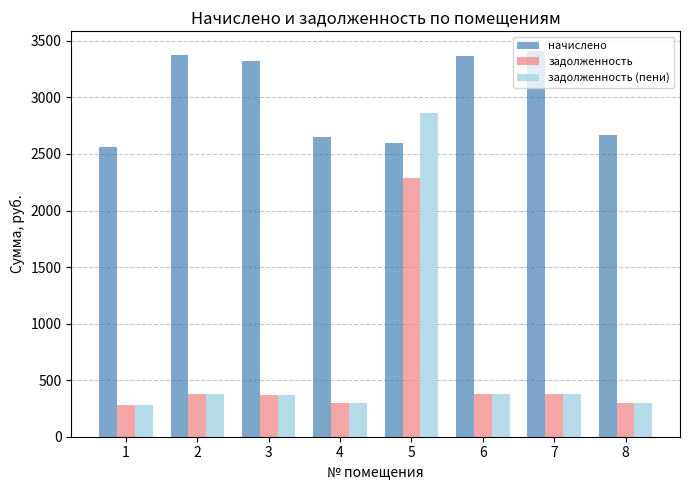

What is the difference between the highest and lowest values at 3?

2955.4